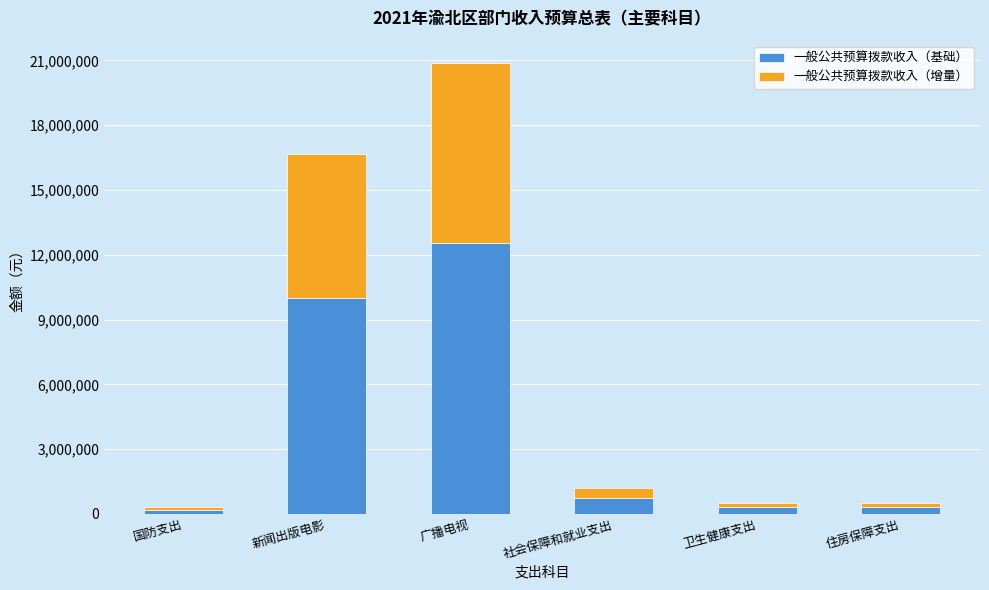

What is the difference between the maximum and second lowest values in the 一般公共预算拨款收入（基础） series?

12222670.9